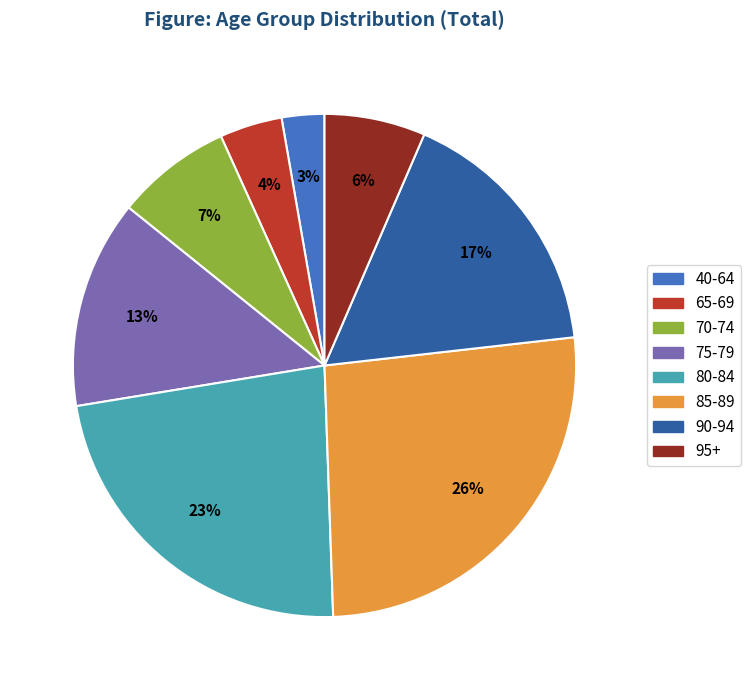

How many segments does this pie chart have?

8